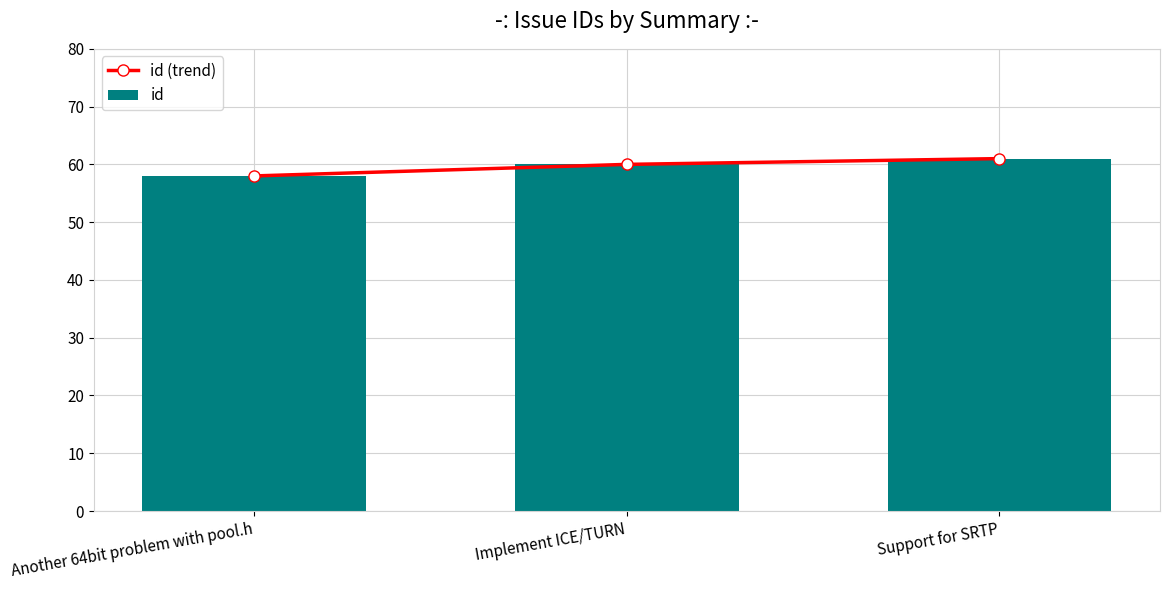

How many data points in id are above 60?

1